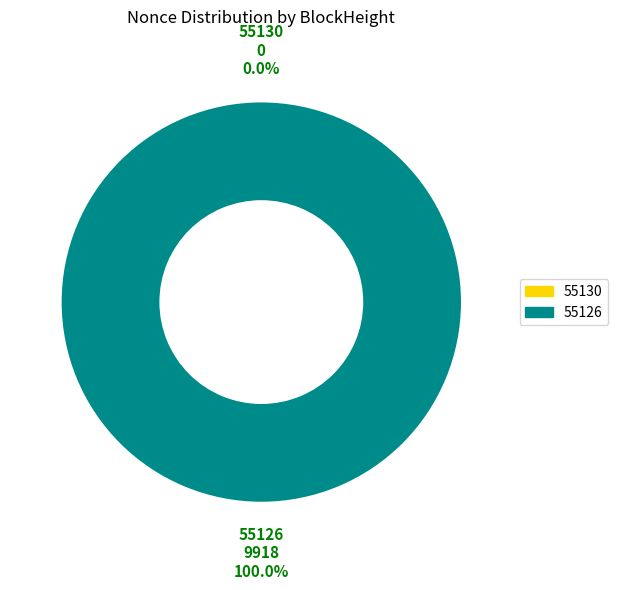

Is it true that 55126 is 99% of the pie?

False